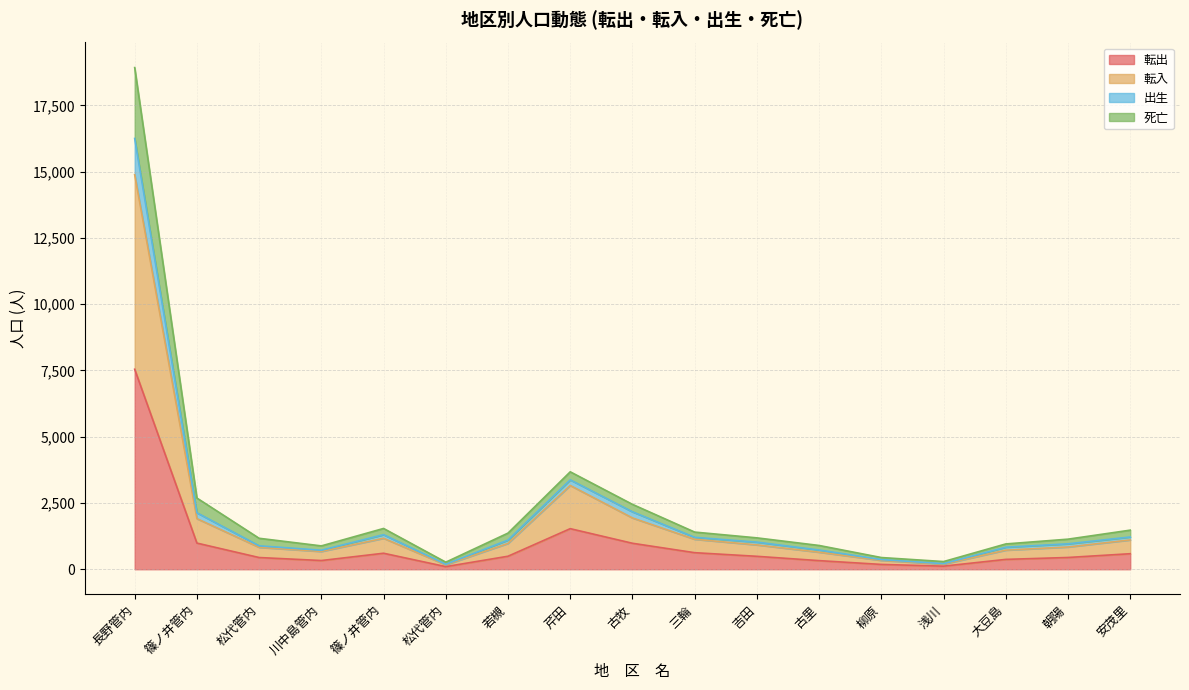

What are all the series names shown in the legend?

転出, 転入, 出生, 死亡